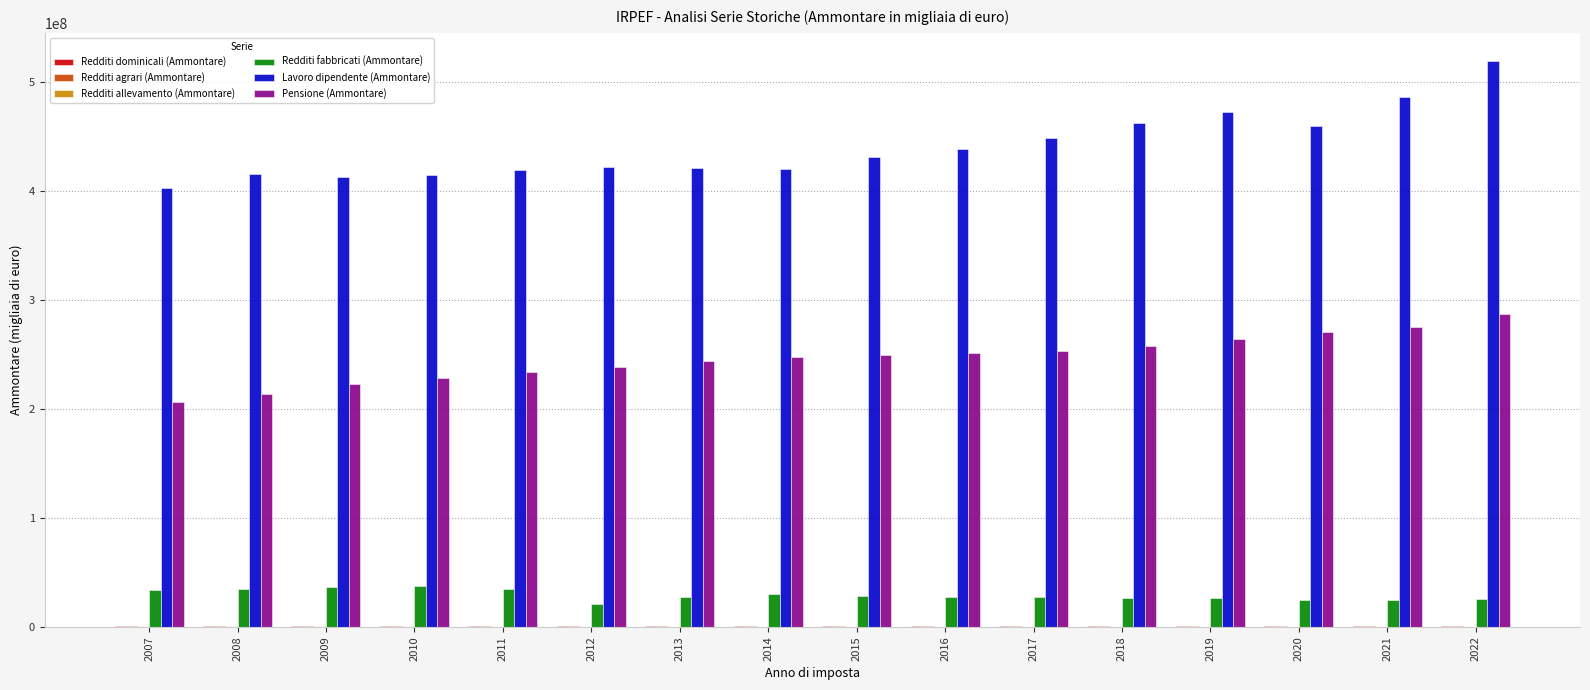

What is the sum of all Lavoro dipendente (Ammontare) values?

7046448366.1